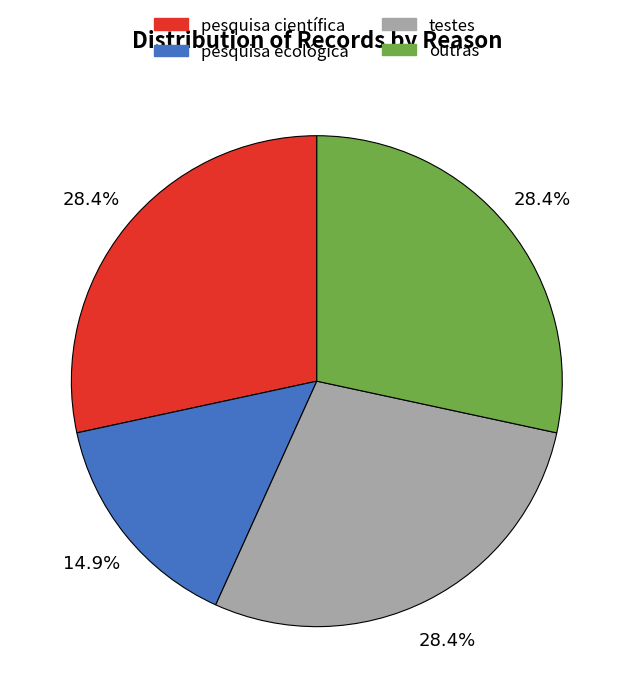

Does any single category account for the majority?

No